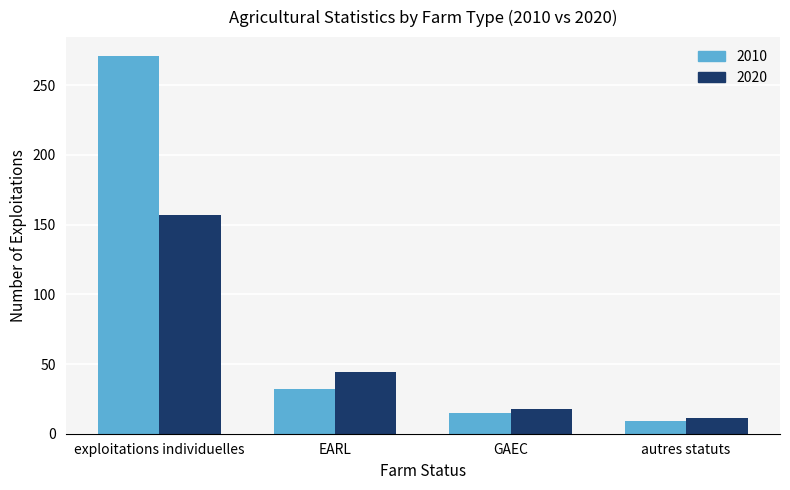

What is the smallest value displayed?

9